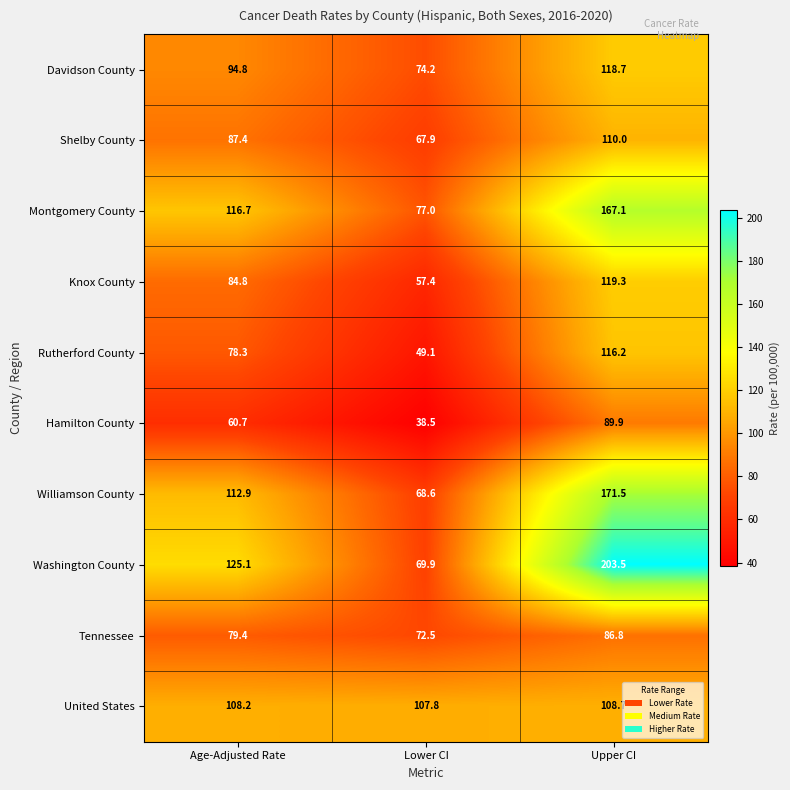

Which category has the lowest value in the United States series?

Lower CI